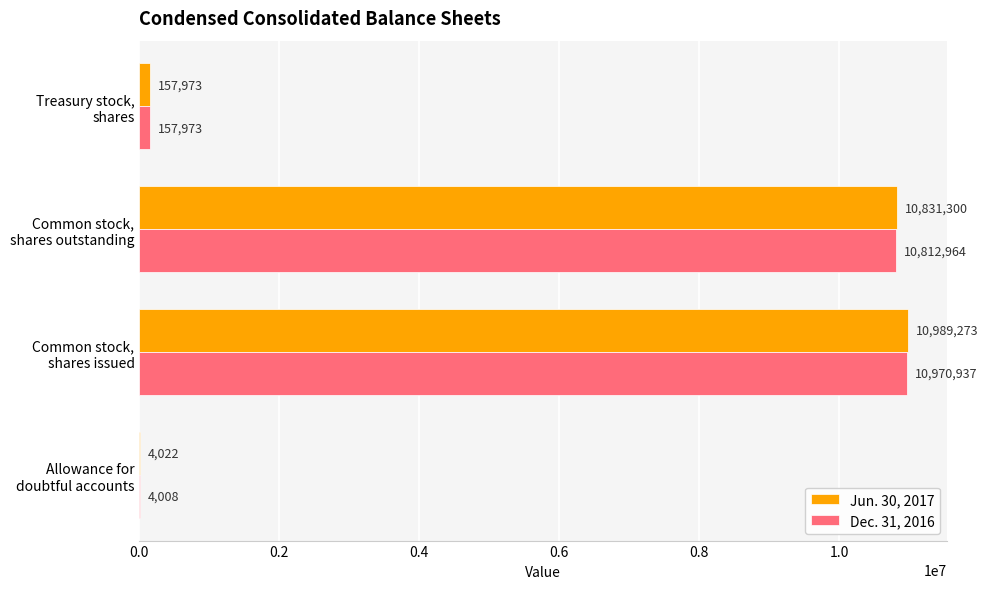

What is the sum of all Jun. 30, 2017 values?

21982568